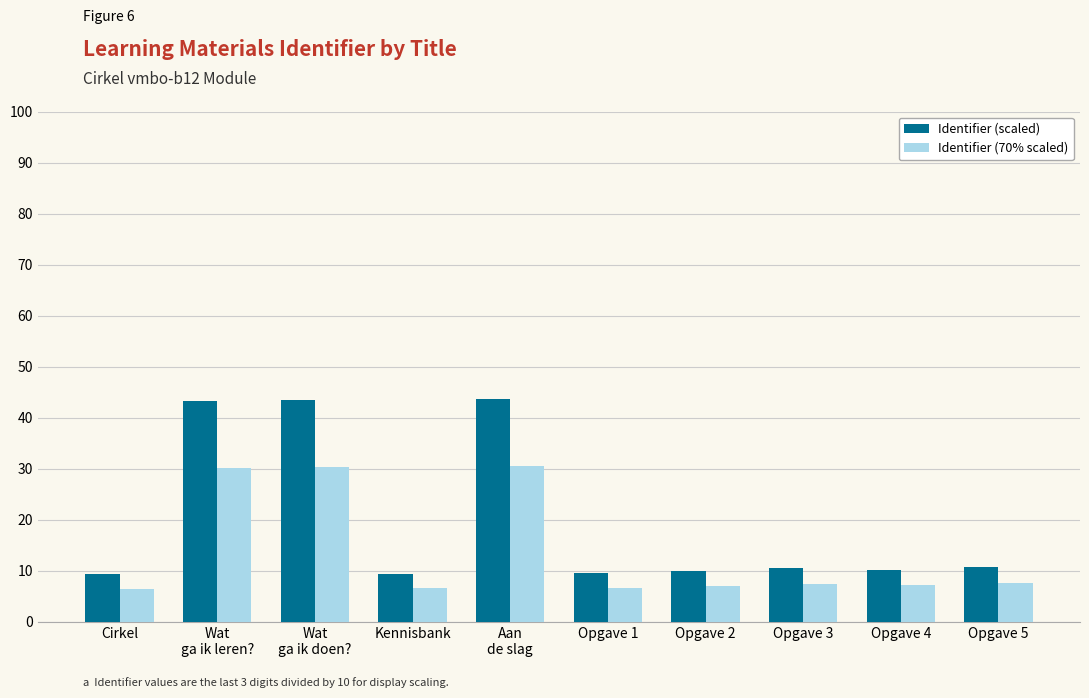

What are all the series names shown in the legend?

Identifier (scaled), Identifier (70% scaled)